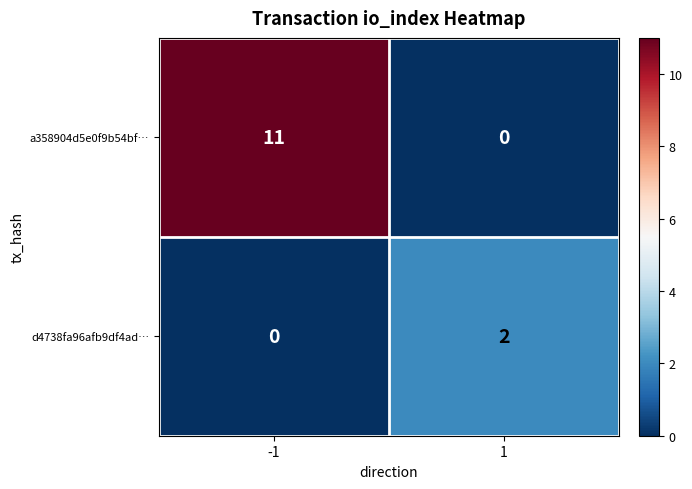

What is the spread (max minus min) of values at -1?

11